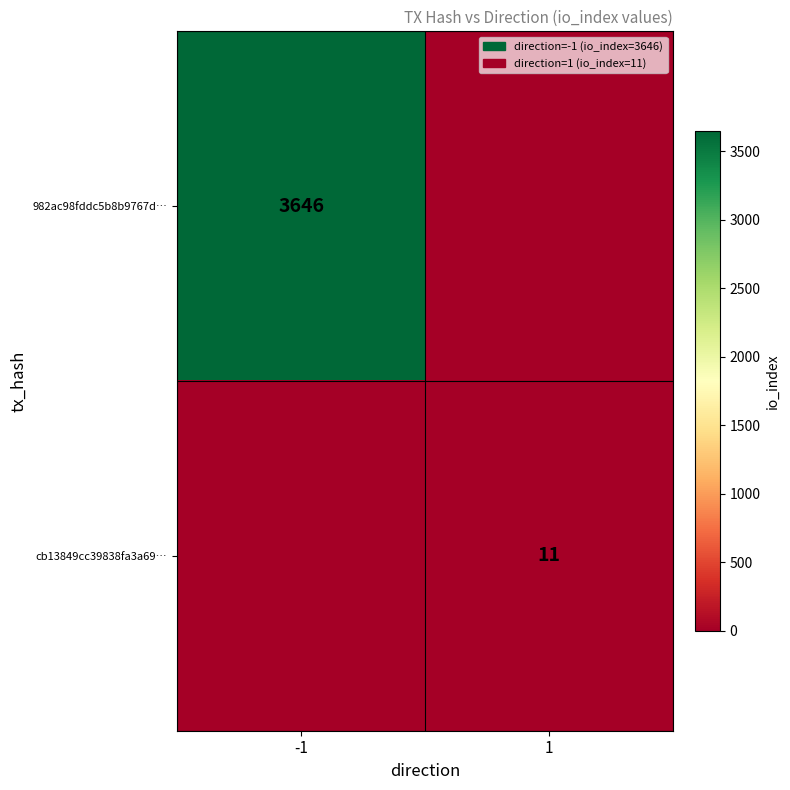

True or false: cb13849cc39838fa3a69… has a value of 11 at 1.

True